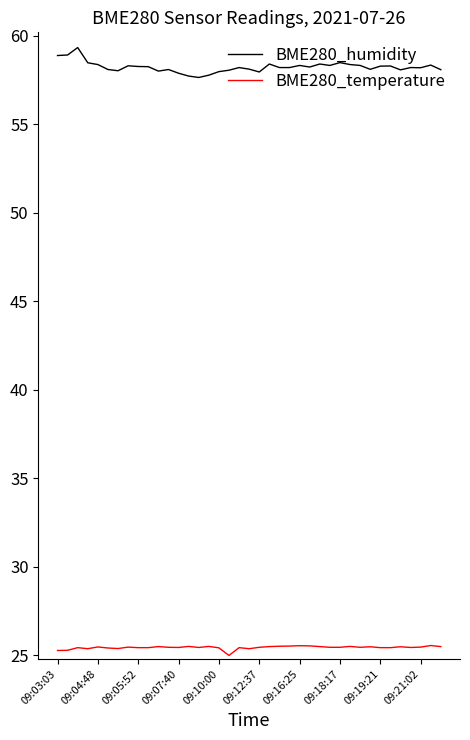

How many lines are shown in the chart?

2